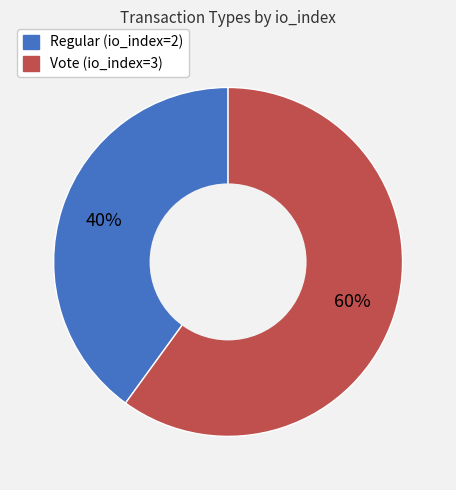

Is it true that Vote (io_index=3) is 68% of the pie?

False